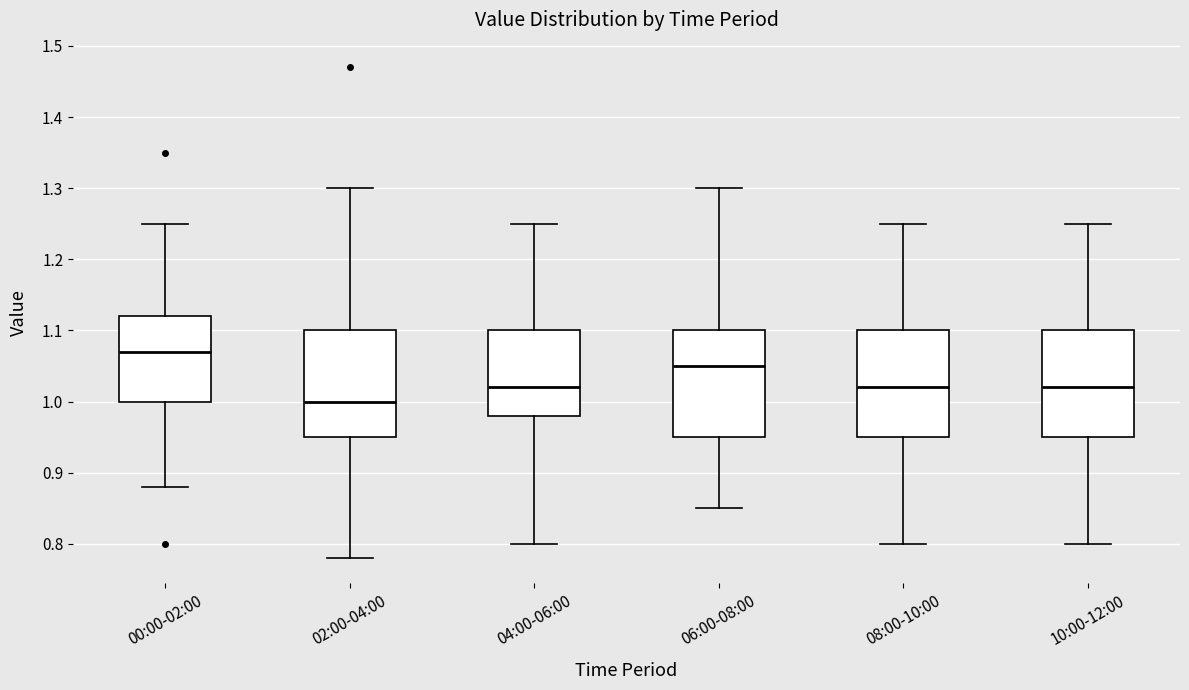

Where does the upper whisker of the box for 04:00-06:00 end on the y-axis? The values are not printed on the chart, so give them approximately, as read against the axis.

1.25